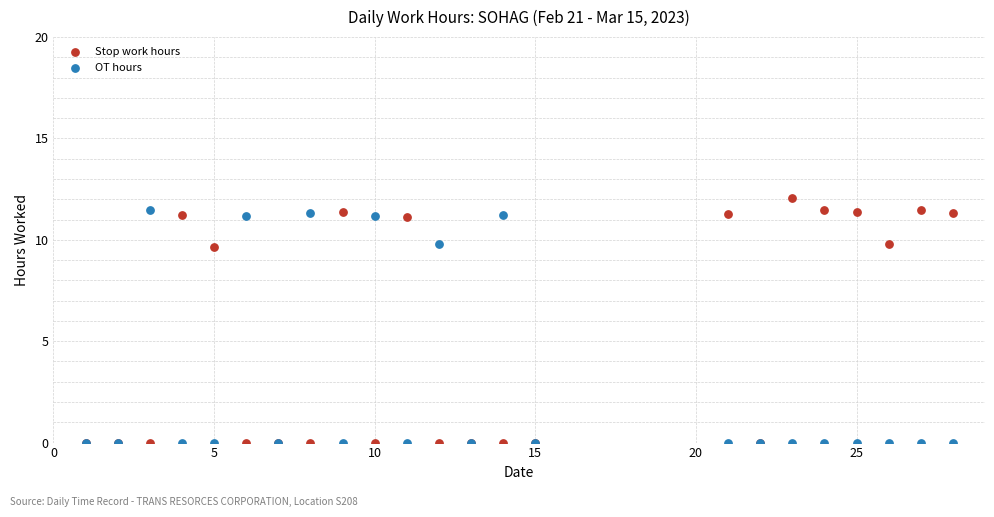

Which series has the widest spread of Y values?

Stop work hours